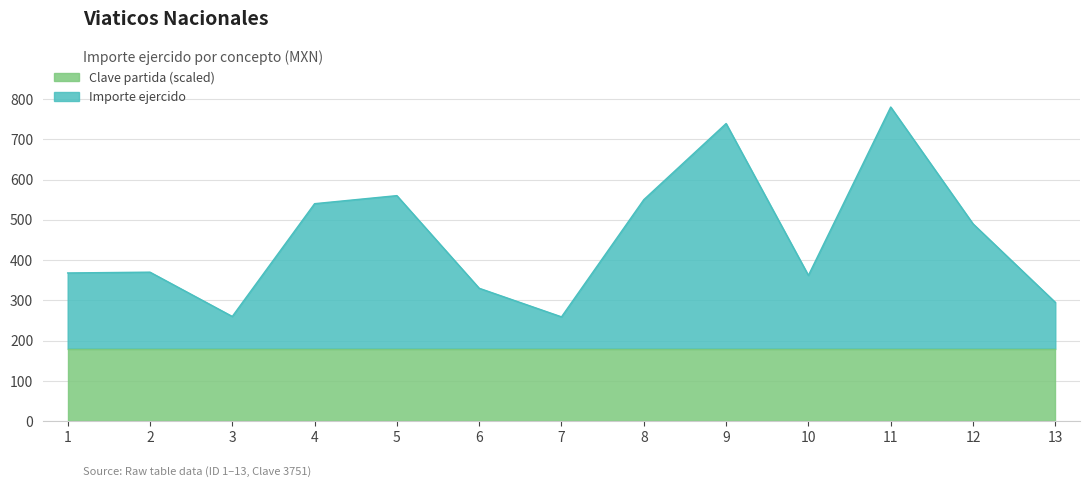

How many interior local peaks (higher than both neighbors) does the data have?

4